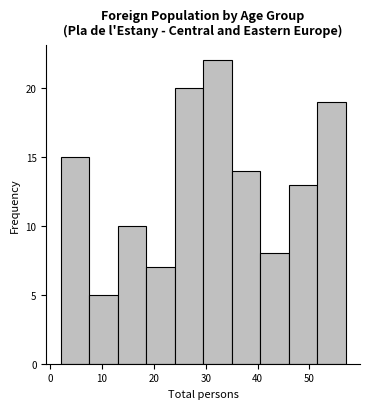

Reading left to right, transcribe this chart: for each bar, give the range it covers on the x-axis and its height. Neither the bar edges nor the heights are printed on the chart, so give them approximately, as read against the axes.

2.0 to 7.5: 15
7.5 to 13.0: 5
13.0 to 18.5: 10
18.5 to 24.0: 7
24.0 to 29.5: 20
29.5 to 35.0: 22
35.0 to 40.5: 14
40.5 to 46.0: 8
46.0 to 51.5: 13
51.5 to 57.0: 19